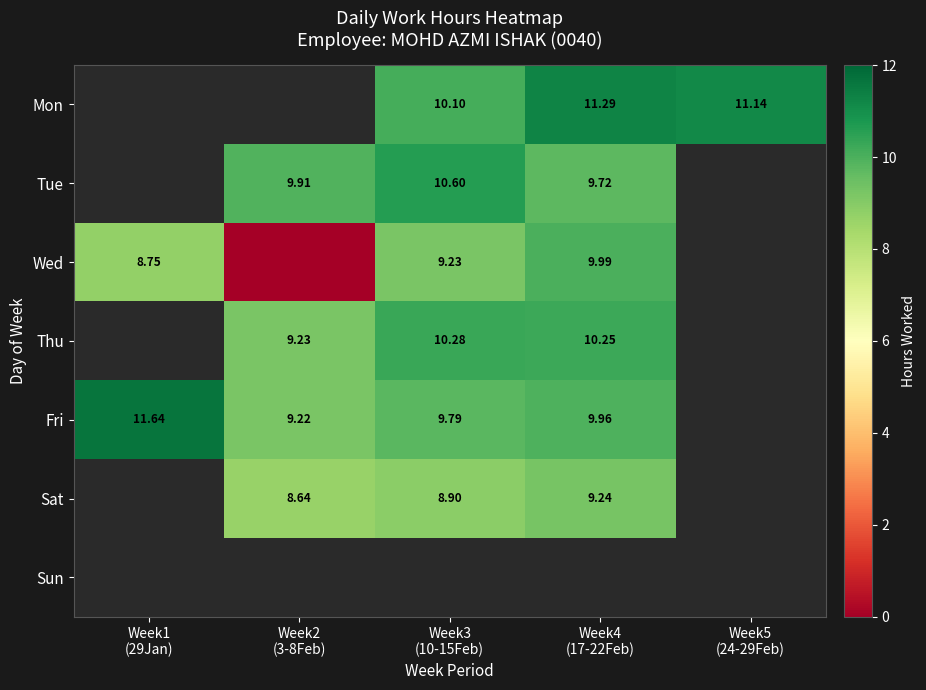

Which series has the widest spread of values?

Wed